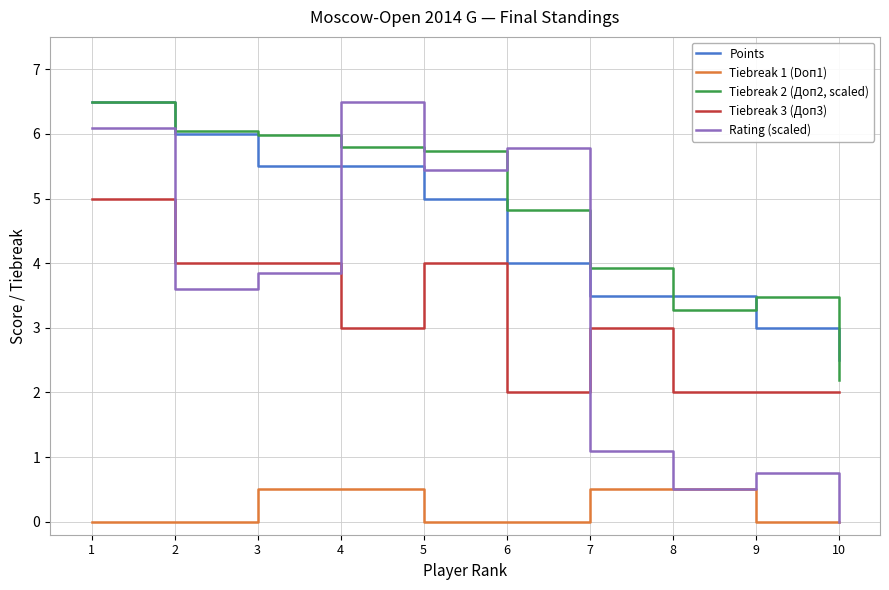

How many intersections are there between Points and Rating (scaled)?

2